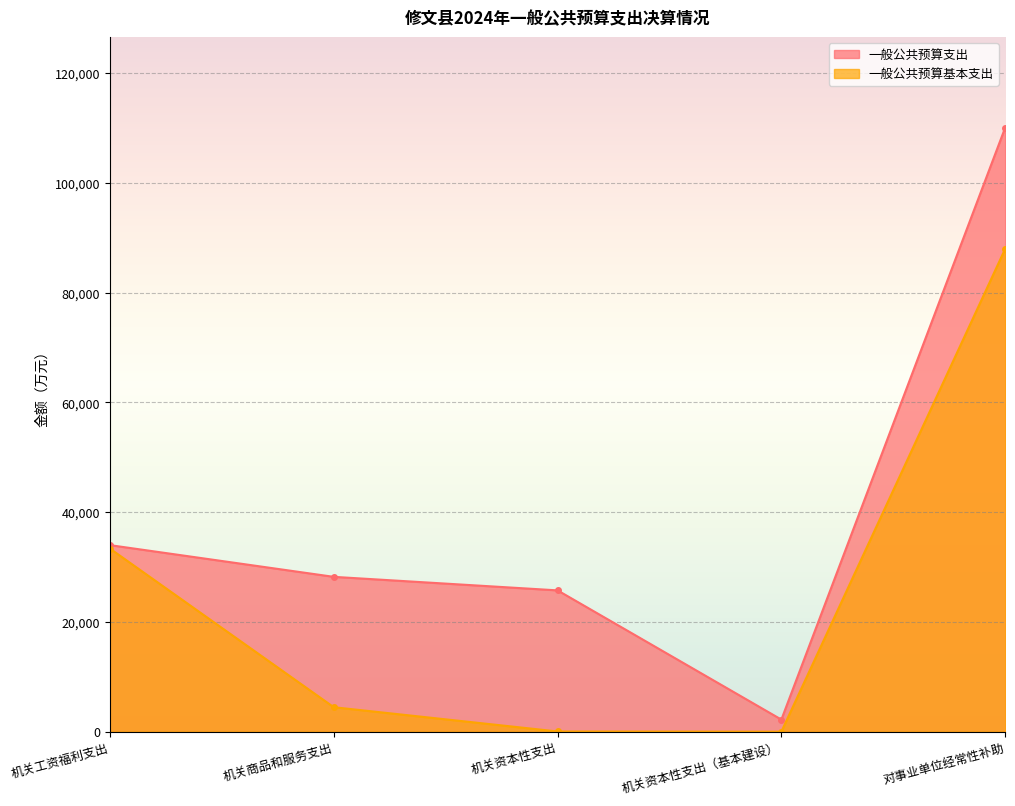

True or false: 一般公共预算支出 and 一般公共预算基本支出 intersect in this chart.

False